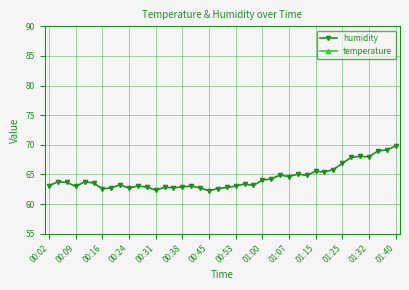

At which category does humidity reach its first local valley?

00:09